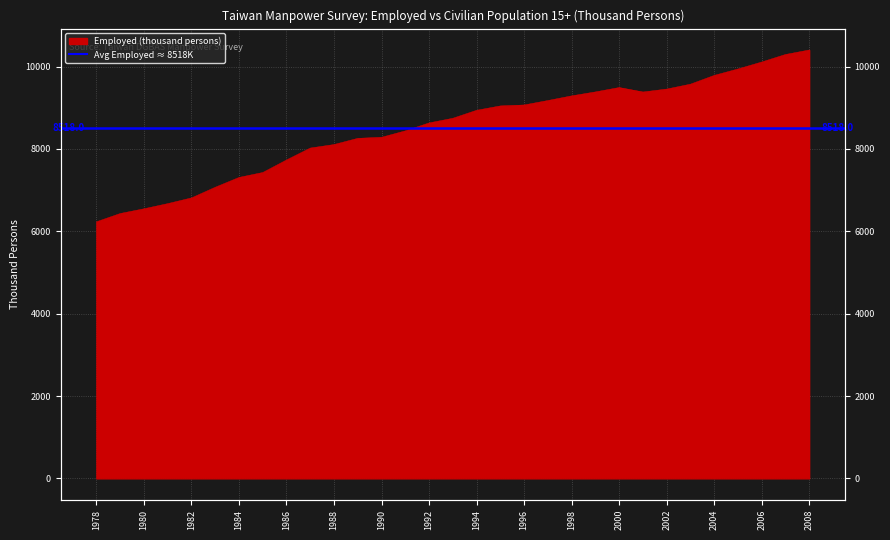

At which label does the data first exceed 8745?

1994